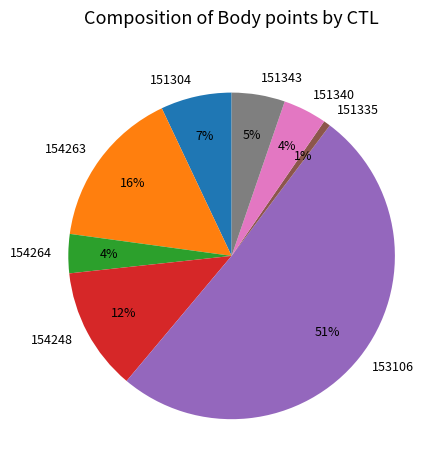

True or false: 151335 accounts for 1% of the total.

True